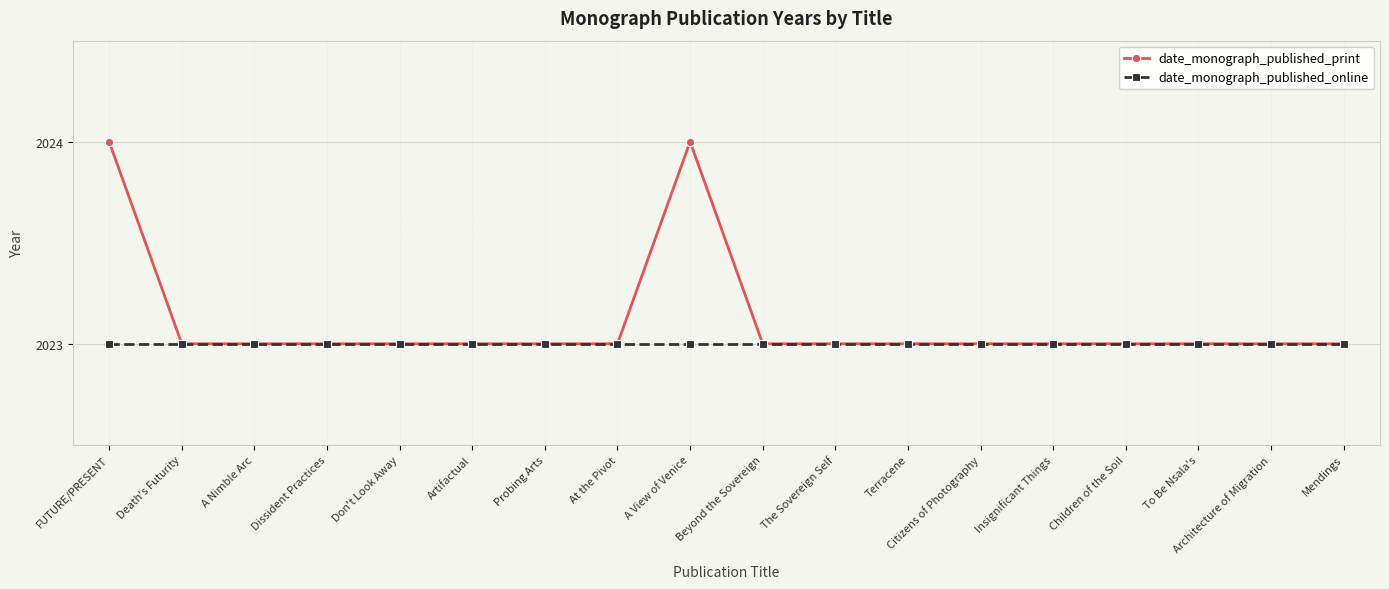

Which series has the widest spread of values?

date_monograph_published_print